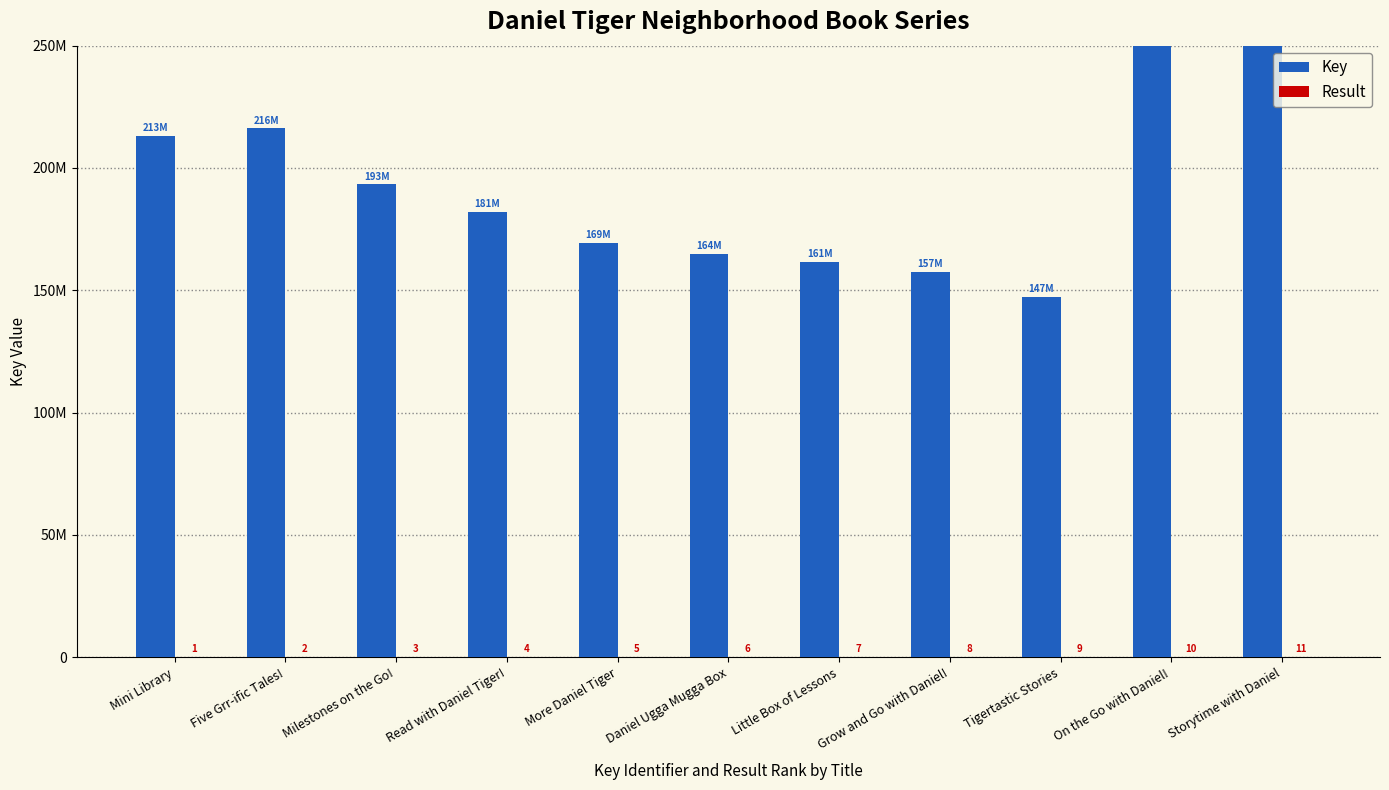

What is the difference between the Result values at Daniel Ugga Mugga Box and Mini Library?

5